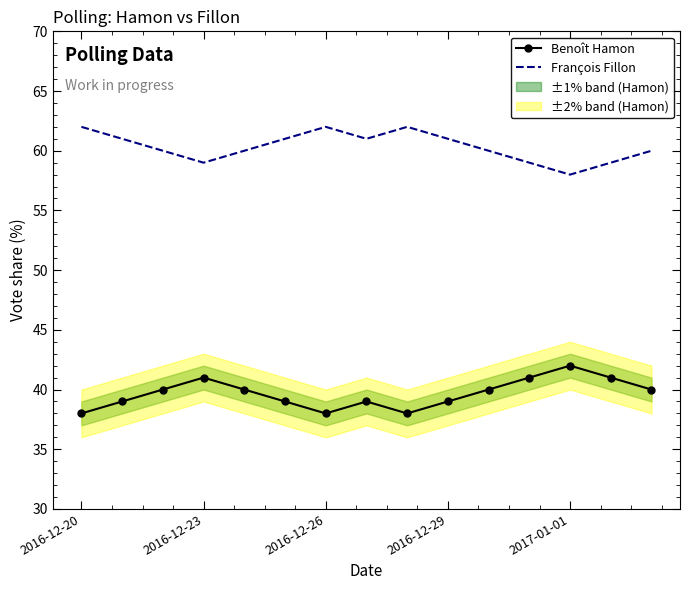

True or false: François Fillon has a value of 83 at 2016-12-23.

False